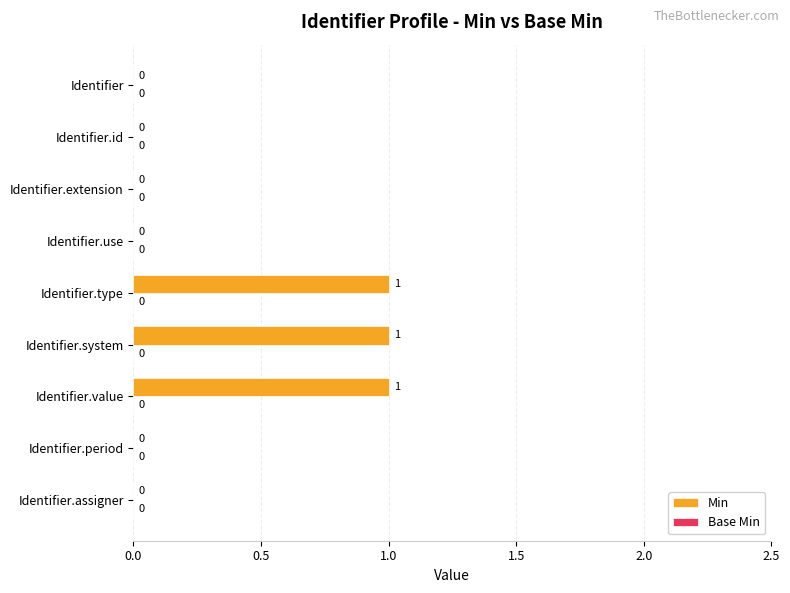

Reading top to bottom, what are all the values shown in this chart?

Identifier=0	Identifier.id=0	Identifier.extension=0	Identifier.use=0	Identifier.type=1	Identifier.system=1	Identifier.value=1	Identifier.period=0	Identifier.assigner=0